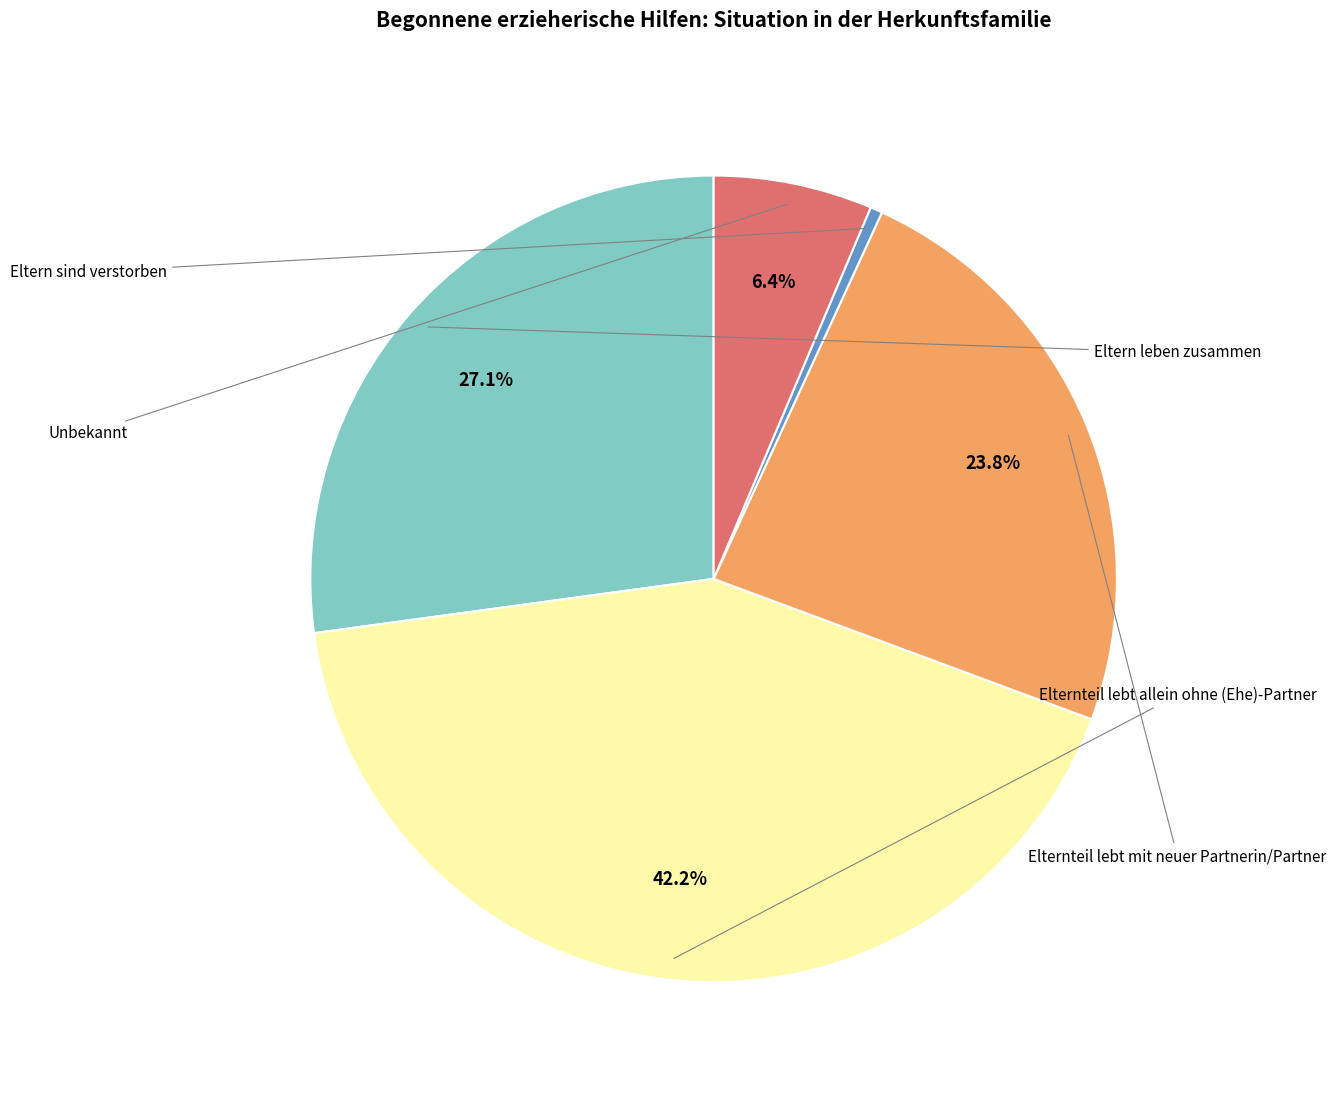

Is there a majority slice in this chart?

No